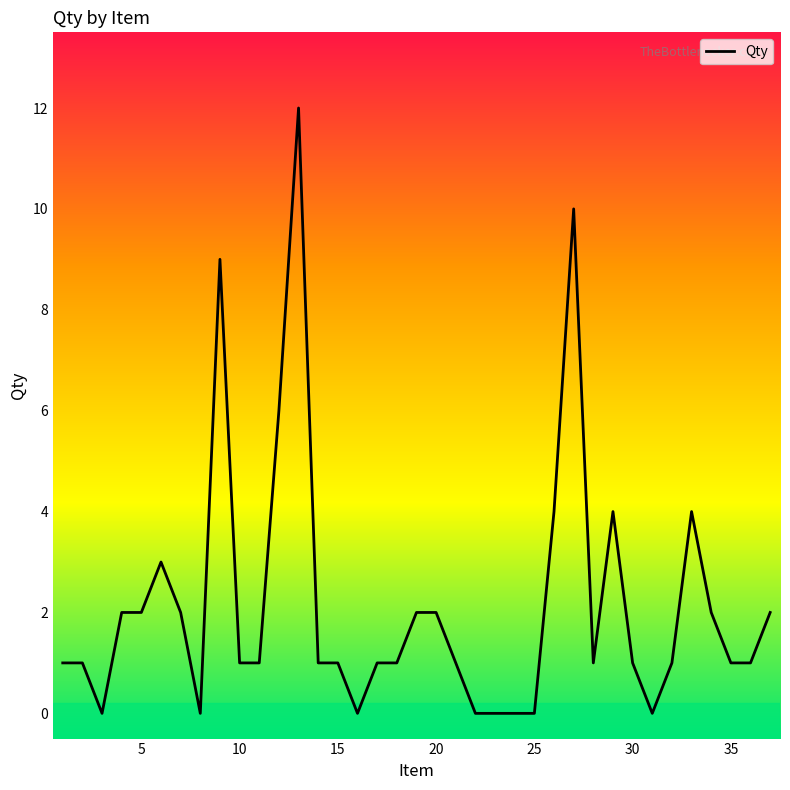

What is the greatest value displayed?

12